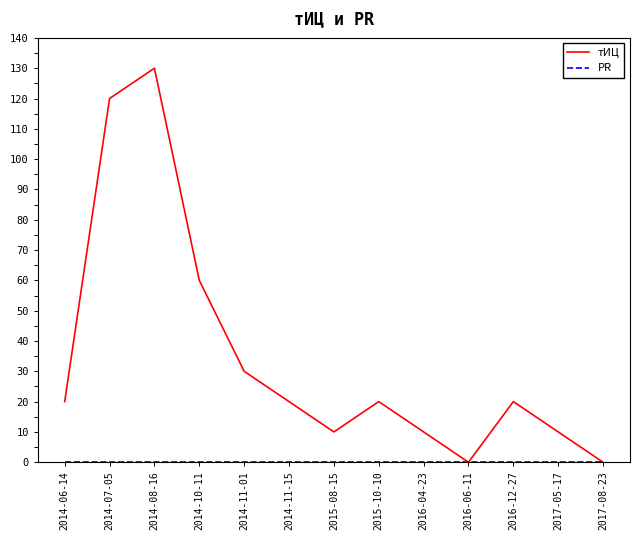

At which category is the sum across all series the highest?

2014-08-16